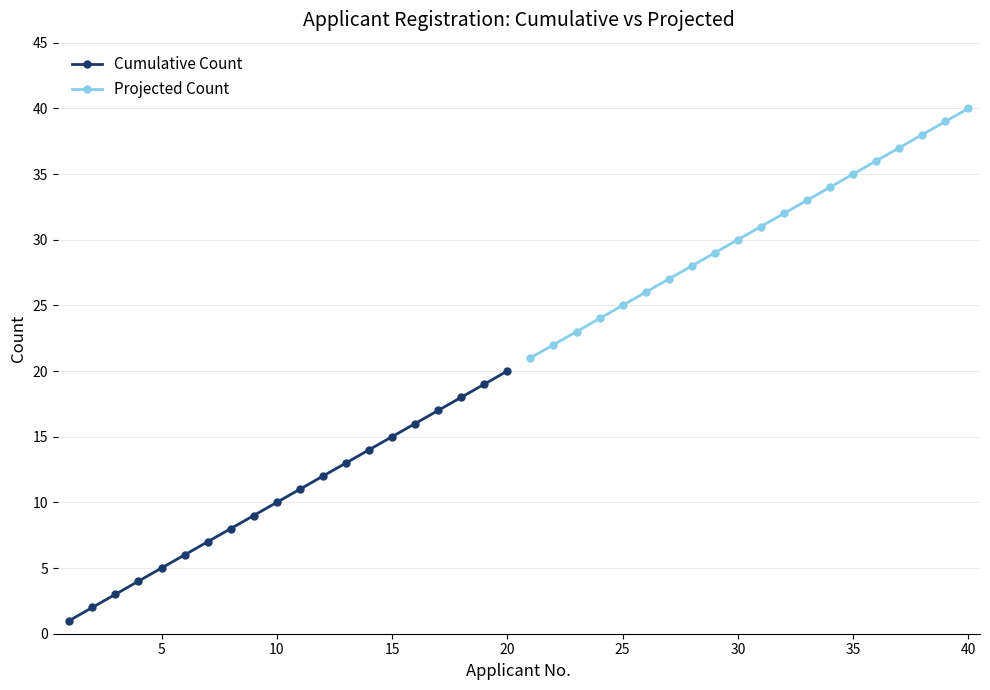

True or false: Projected Count and Cumulative Count intersect in this chart.

False